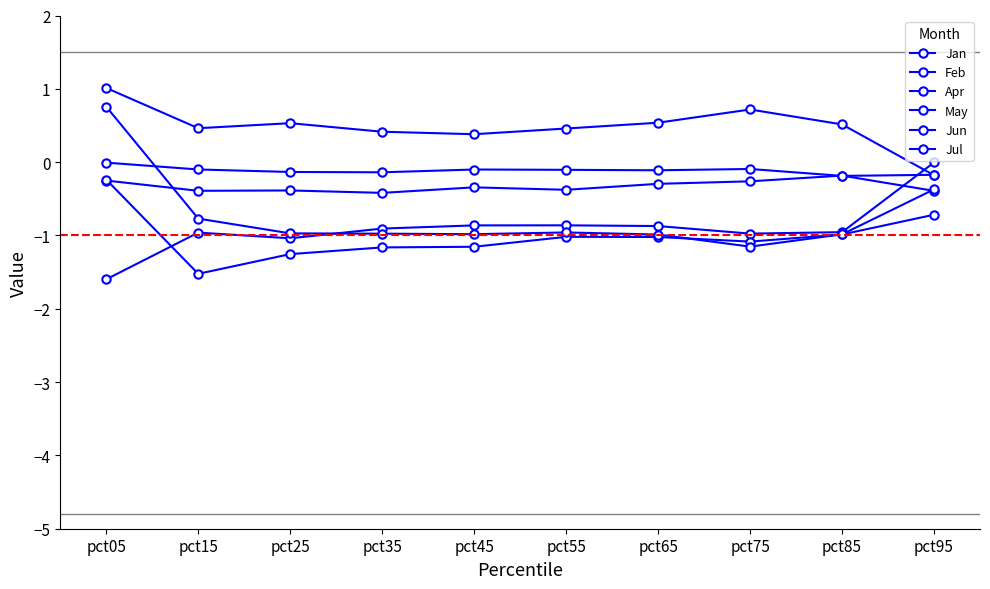

Count the Jul values in the range 0 to 1.

1